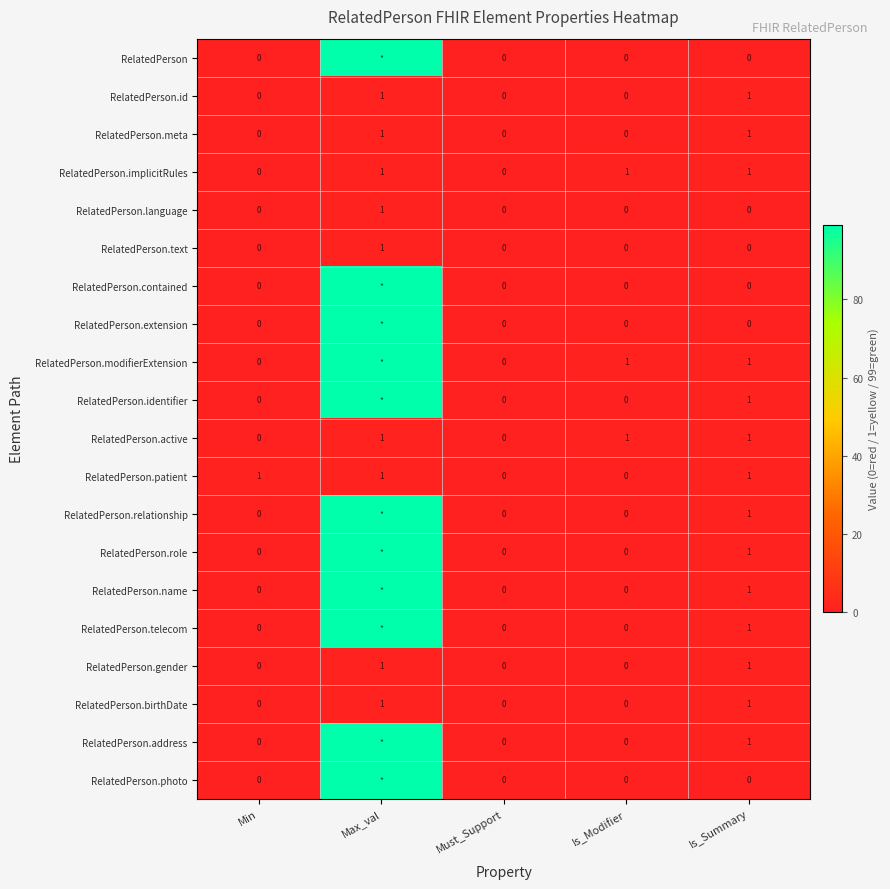

The value of RelatedPerson.meta at Min is 0. True or false?

True